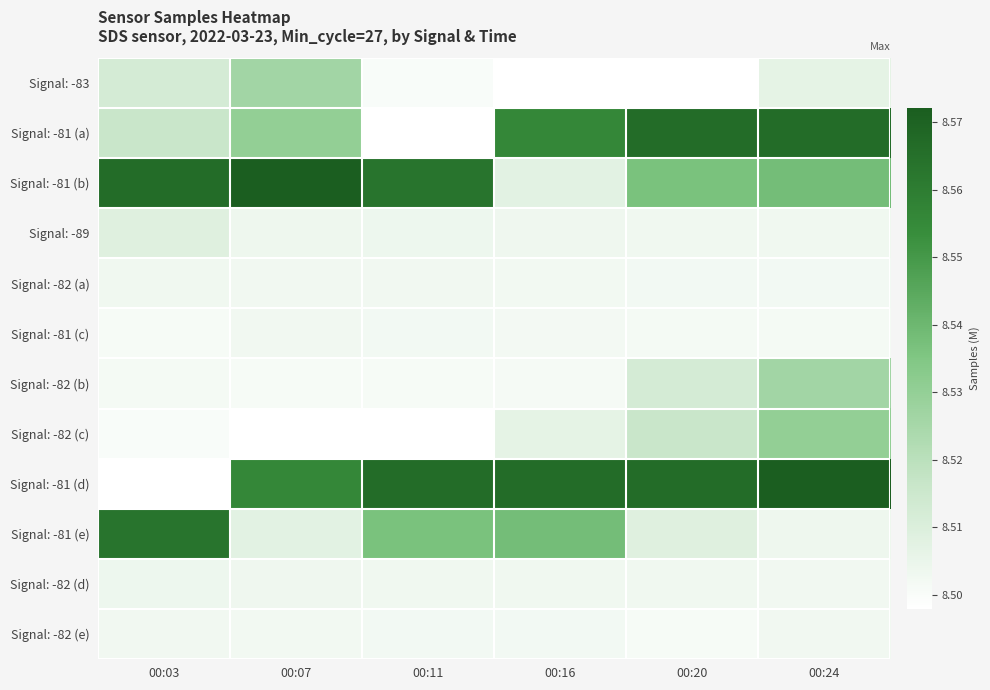

What is the total value across all series at 00:07?

102.2